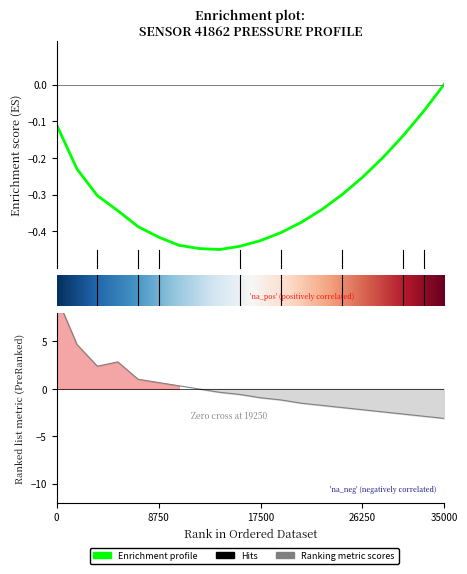

What is the difference between the maximum and minimum values?

12.9